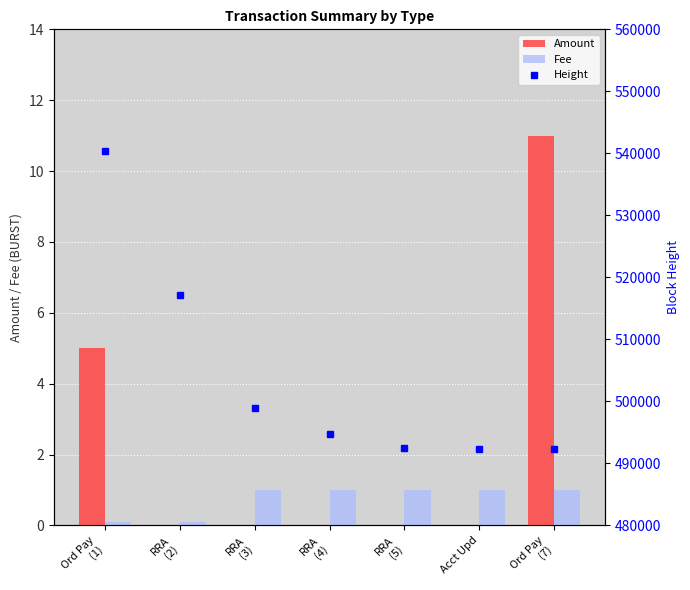

What is the difference between the second highest and second lowest values in the Fee series?

0.9